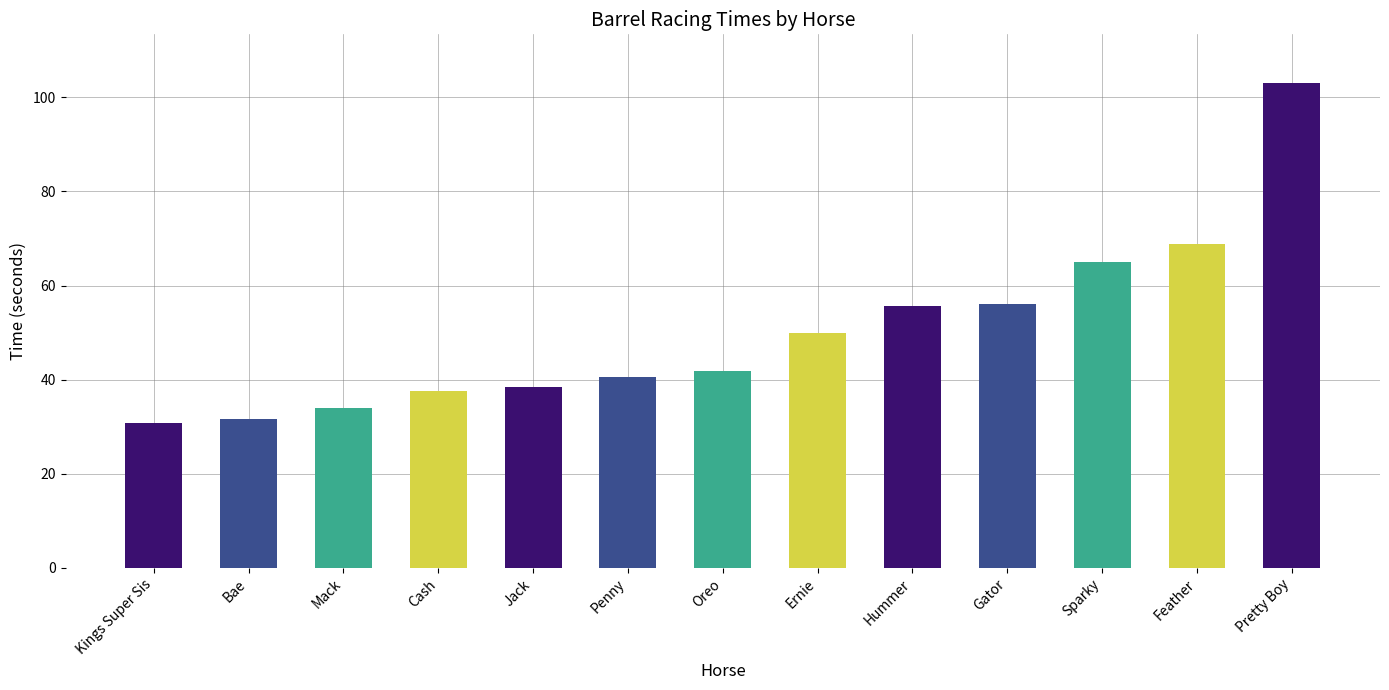

The value at Feather is 120.6. True or false?

False